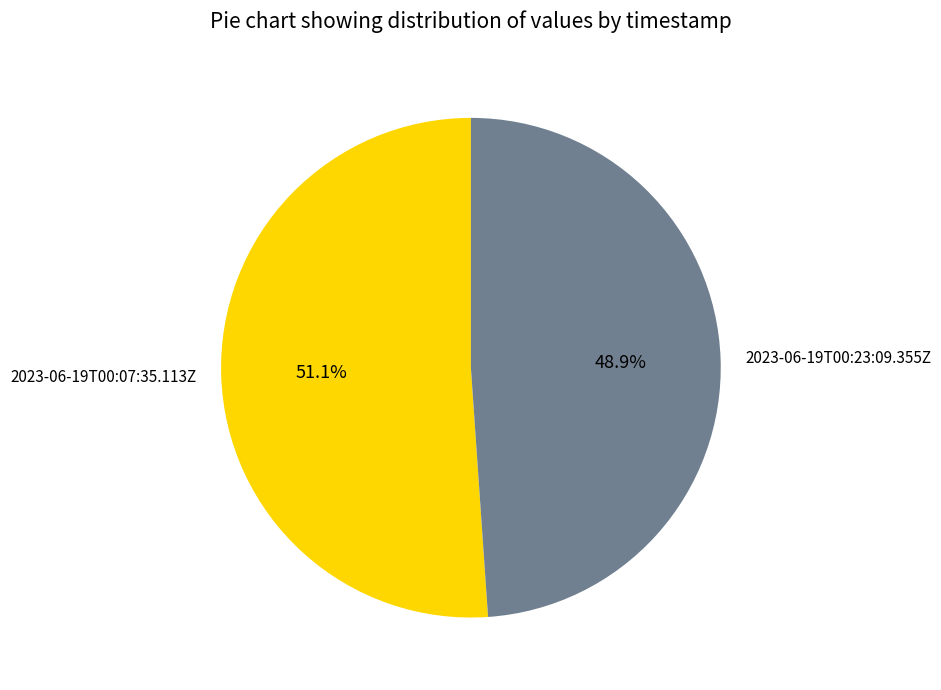

Which slice is the smallest?

2023-06-19T00:23:09.355Z